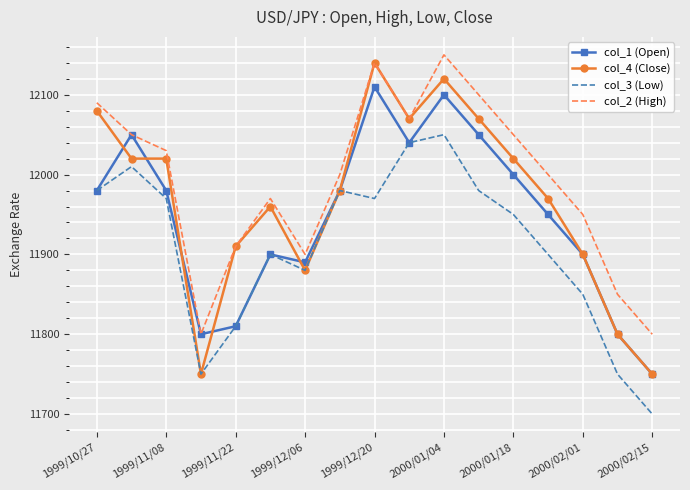

Which series has the largest total across all categories?

col_2 (High)